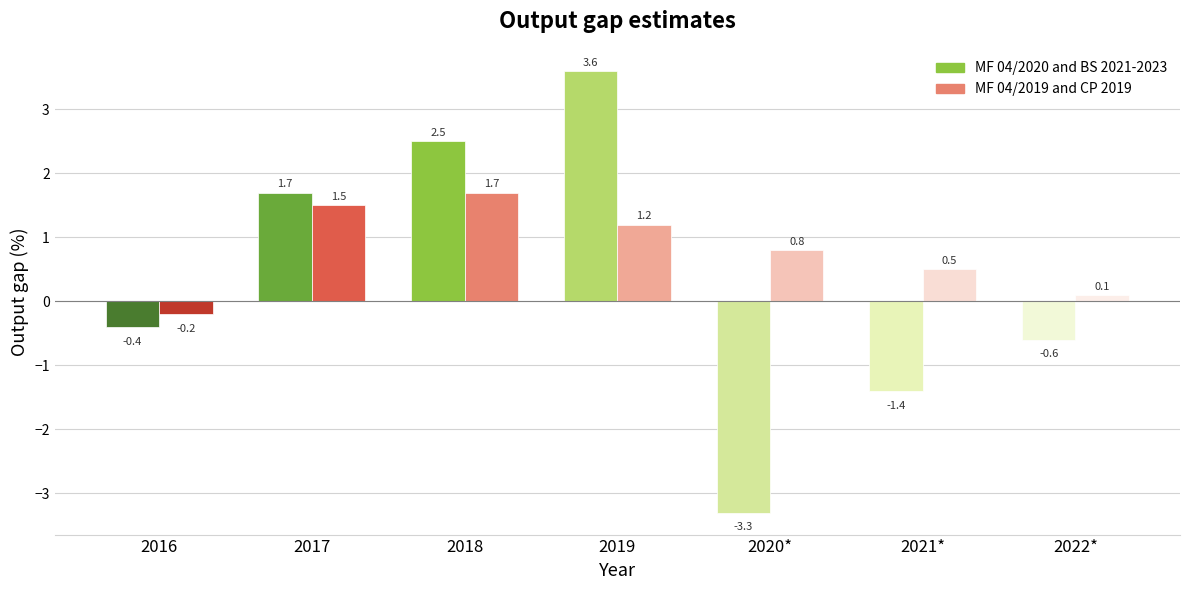

Count the number of categories in the chart.

7